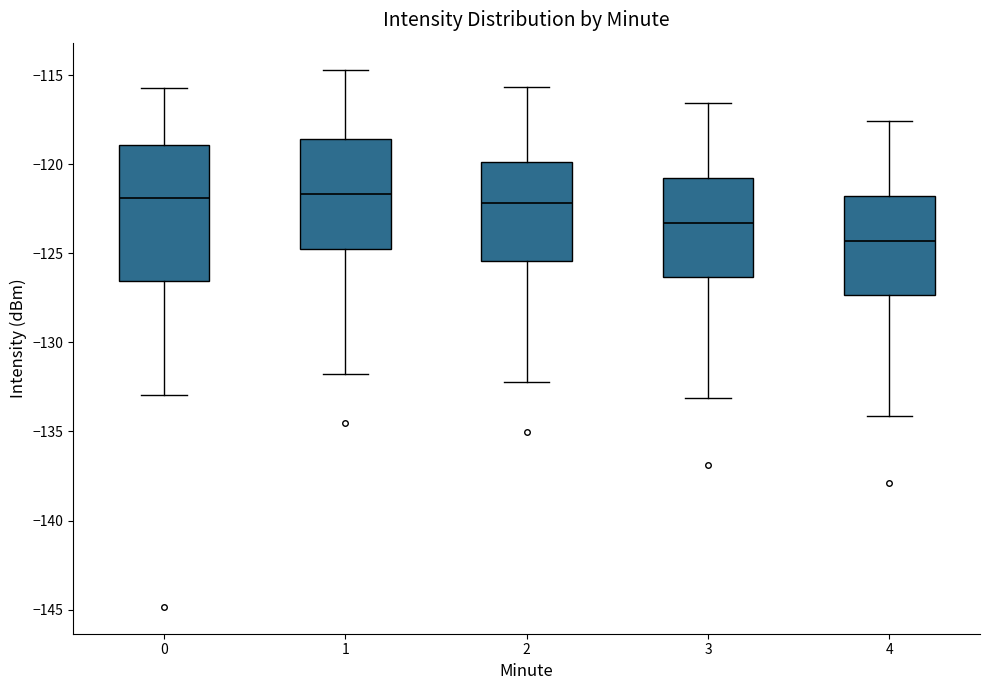

Reading left to right, read every box against the y-axis: the position of its median line, the range the box covers, and the ends of its whiskers. The values are not printed on the chart, so give them approximately, as read against the axis.

0: median -122.0, box -126.5 to -119.0, whiskers -133.0 to -115.5
1: median -121.5, box -125.0 to -118.5, whiskers -132.0 to -114.5
2: median -122.0, box -125.5 to -120.0, whiskers -132.0 to -115.5
3: median -123.5, box -126.5 to -121.0, whiskers -133.0 to -116.5
4: median -124.5, box -127.5 to -122.0, whiskers -134.0 to -117.5